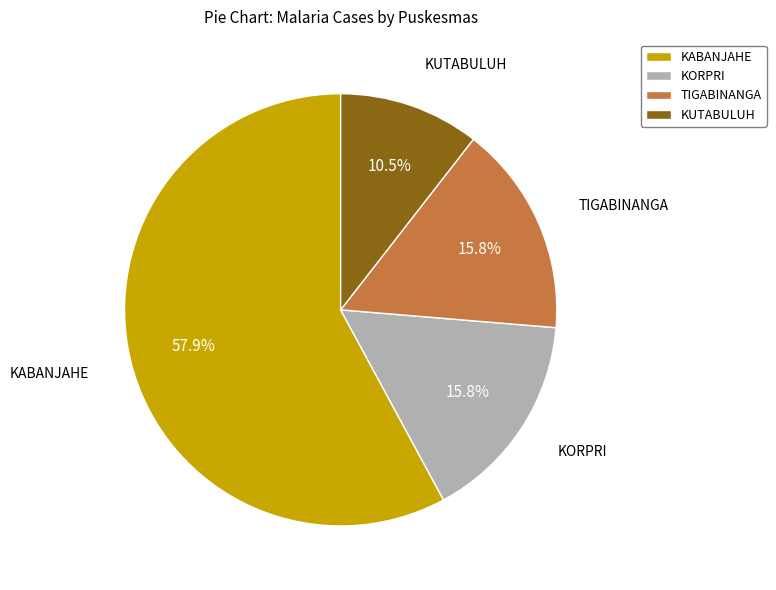

How much of the chart is everything except KABANJAHE?

42.1%